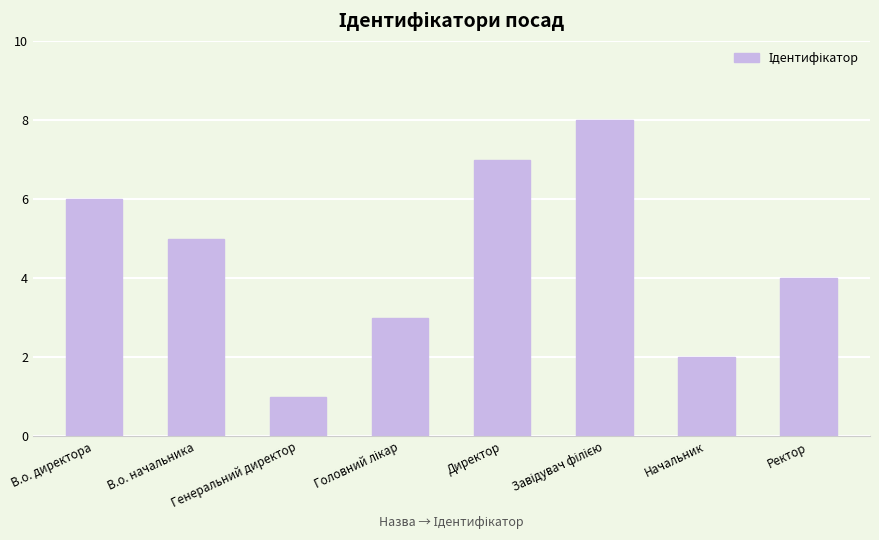

How many data points are less than 5?

4